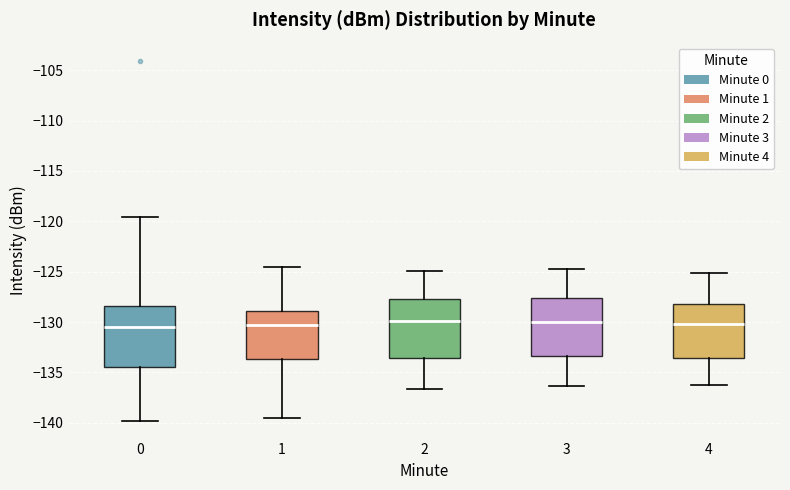

Where is the upper edge of the box at x = 2 on the y-axis? The values are not printed on the chart, so give them approximately, as read against the axis.

-127.5